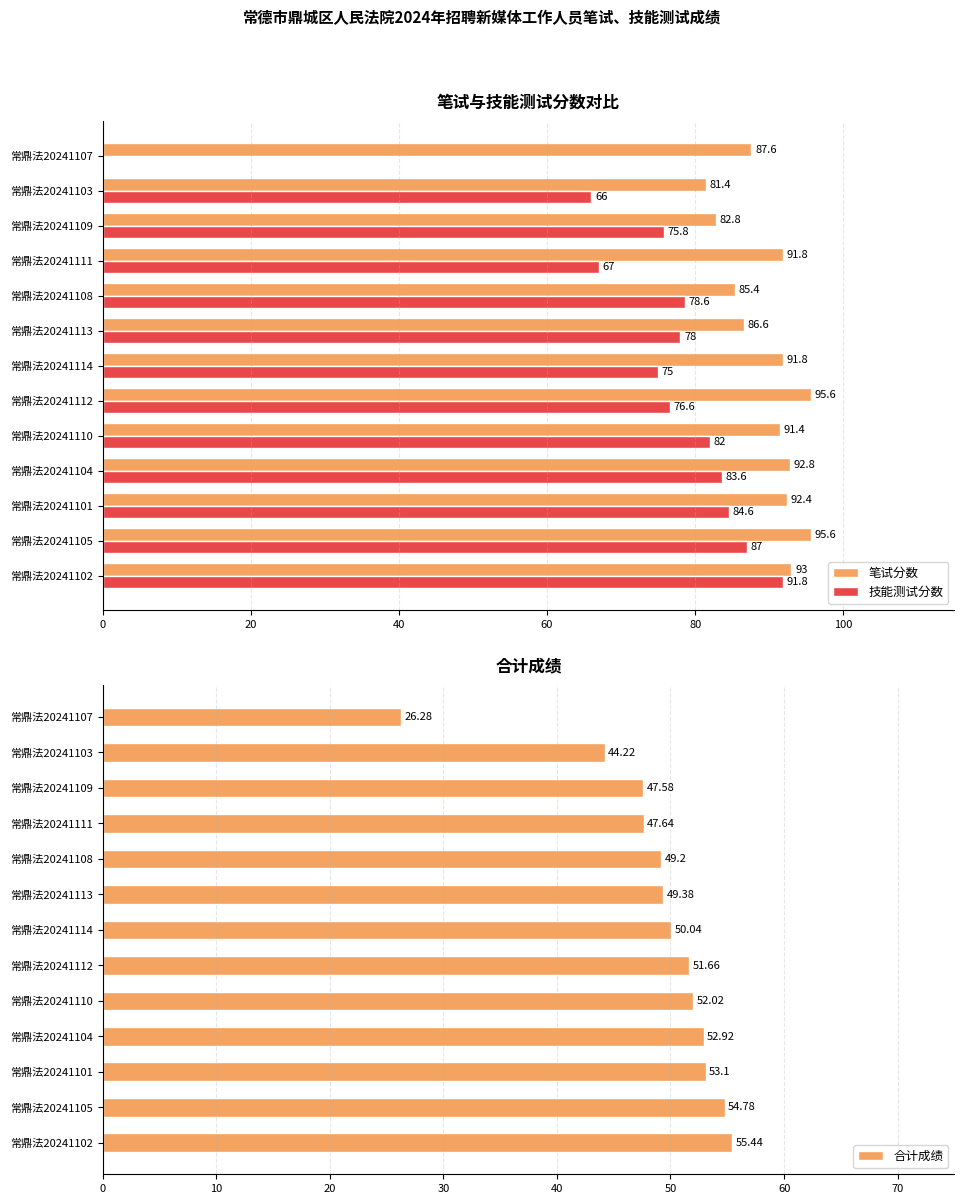

Reading left to right, transcribe all the data shown in this chart.

笔试分数: 93.0	95.6	92.4	92.8	91.4	95.6	91.8	86.6	85.4	91.8	82.8	81.4	87.6
技能测试分数: 91.8	87.0	84.6	83.6	82.0	76.6	75.0	78.0	78.6	67.0	75.8	66.0	0.0
合计成绩: 55.4	54.8	53.1	52.9	52.0	51.7	50.0	49.4	49.2	47.6	47.6	44.2	26.3